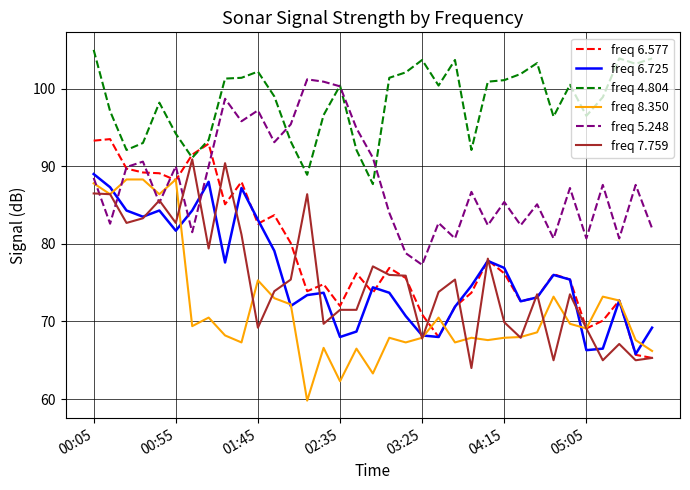

Which series has the largest total across all categories?

freq 4.804